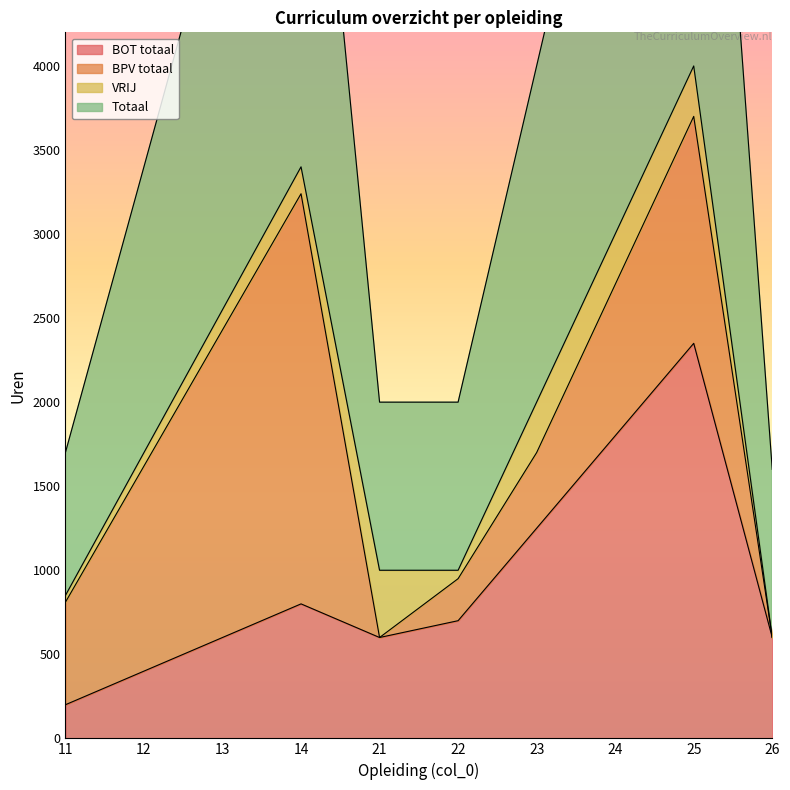

What is the total value across all series at 14?

7600